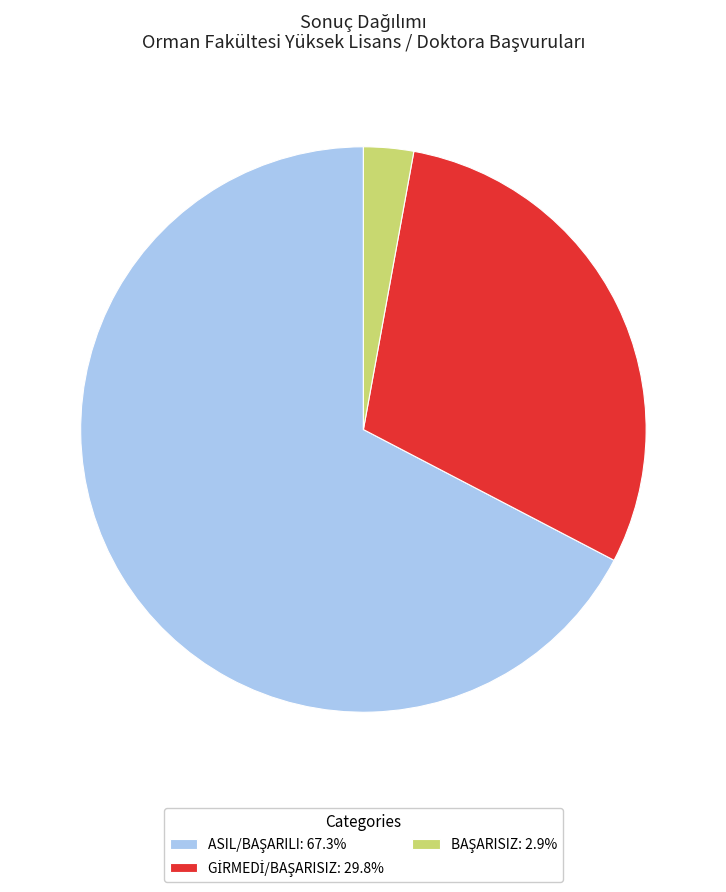

Is there a majority slice in this chart?

Yes